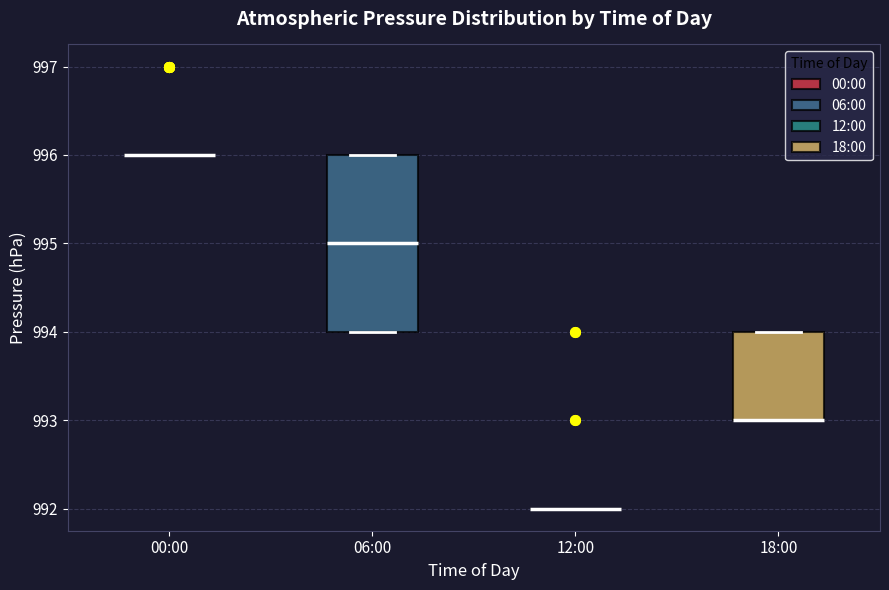

Reading left to right, read every box against the y-axis: the position of its median line, the range the box covers, and the ends of its whiskers. The values are not printed on the chart, so give them approximately, as read against the axis.

00:00: box collapsed to a line at 996, whiskers 996 to 996
06:00: median 995, box 994 to 996, whiskers 994 to 996
12:00: box collapsed to a line at 992, whiskers 992 to 992
18:00: median 993 (drawn on the box's lower edge), box 993 to 994, whiskers 993 to 994